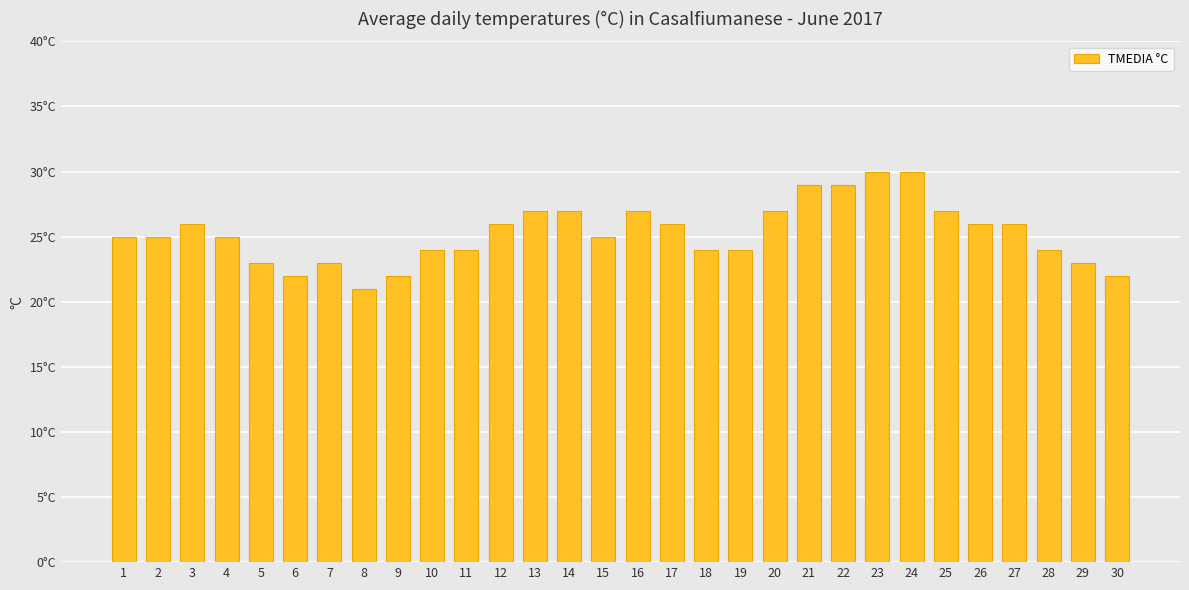

List the labels in order of value, smallest first.

8, 6, 9, 30, 5, 7, 29, 10, 11, 18, 19, 28, 1, 2, 4, 15, 3, 12, 17, 26, 27, 13, 14, 16, 20, 25, 21, 22, 23, 24